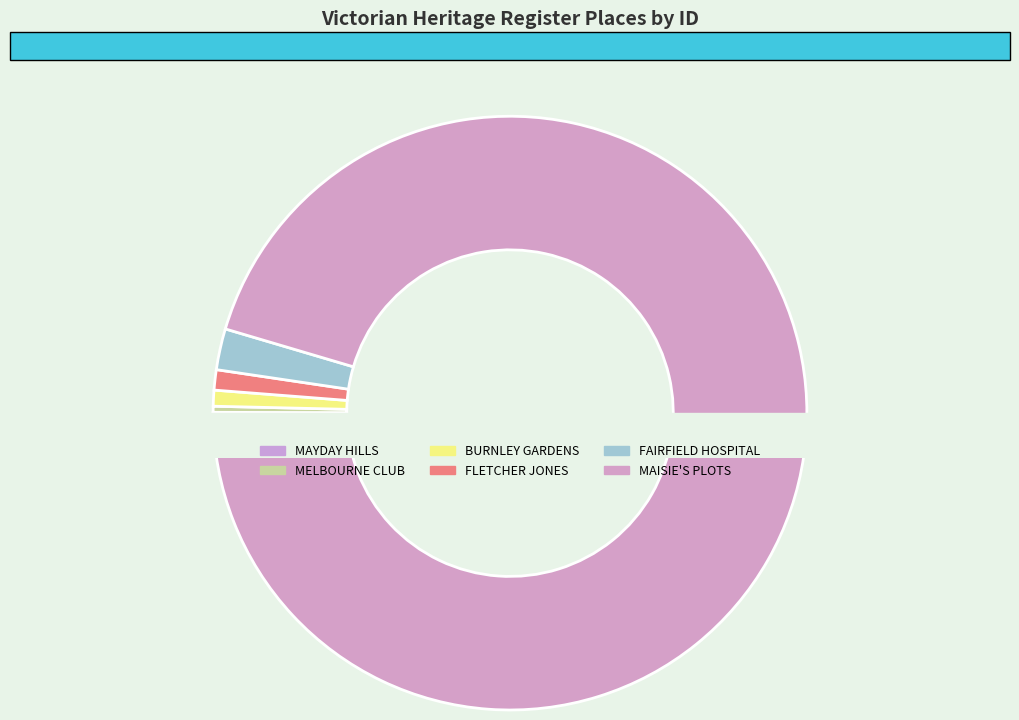

To the nearest percent, what is the combined percentage of THE MELBOURNE CLUB and FLETCHER JONES FACTORY AND GARDENS?

1%